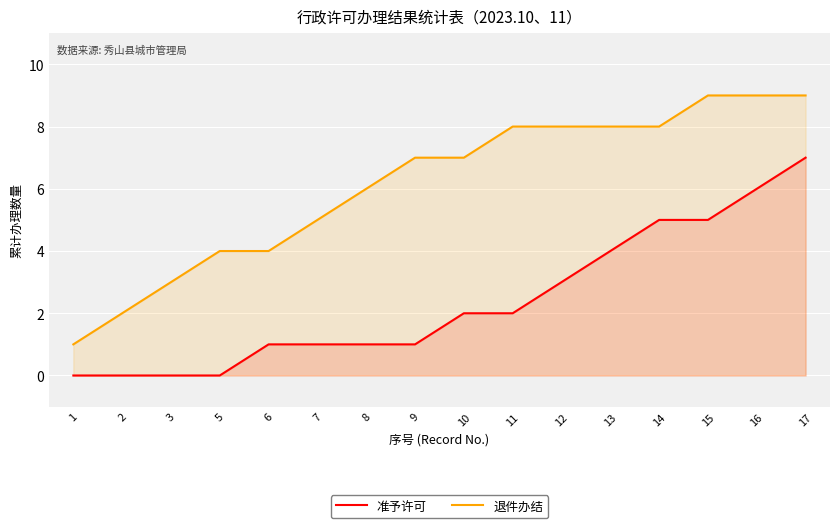

Rank the series by their average value, from lowest to highest.

准予许可, 退件办结